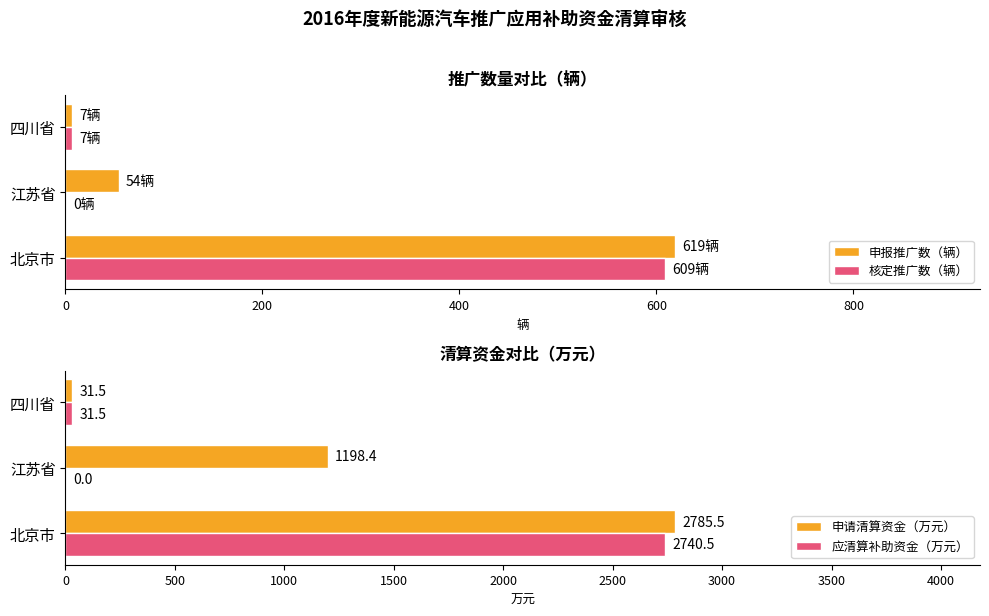

What are all the series names shown in the legend?

申报推广数（辆）, 核定推广数（辆）, 申请清算资金（万元）, 应清算补助资金（万元）